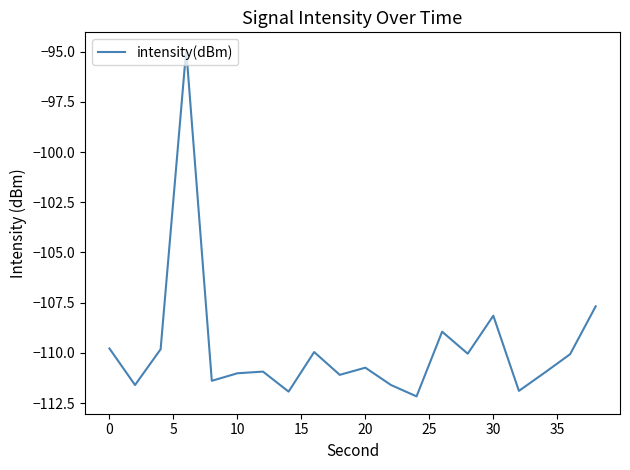

What is the minimum value shown in the chart?

-112.2